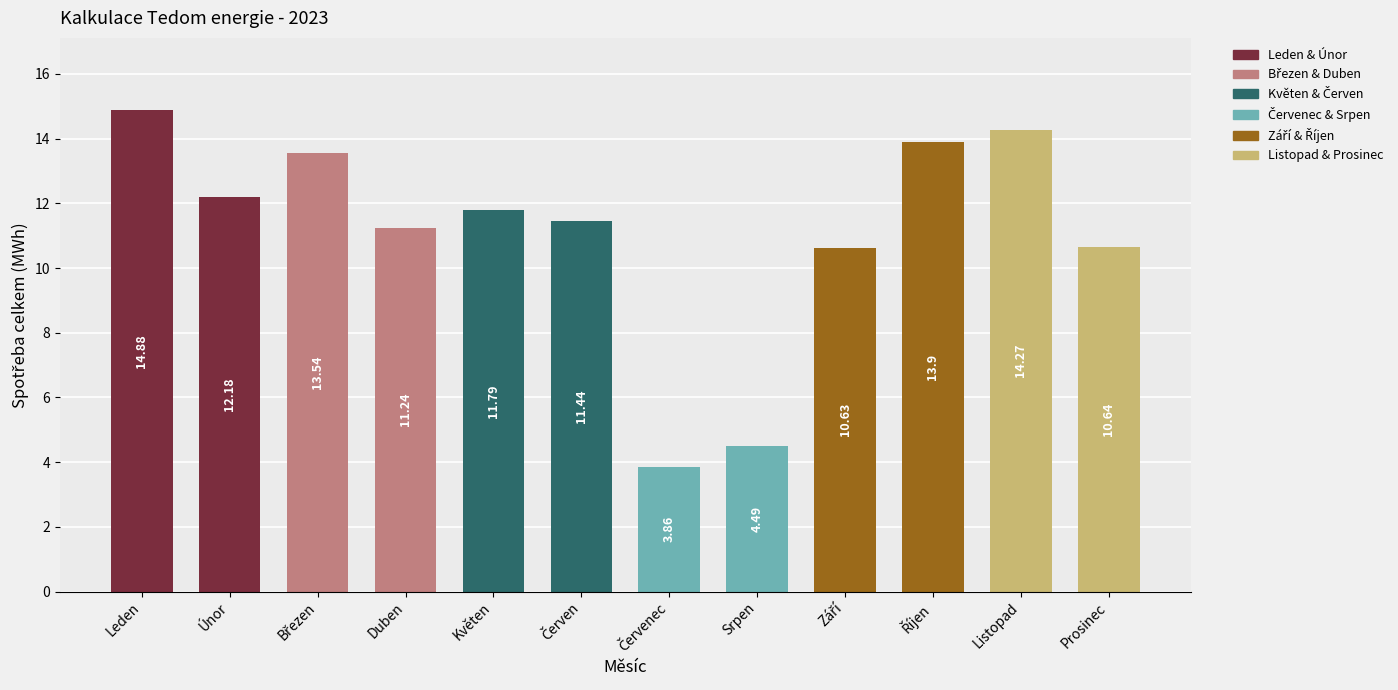

What is the change in value from Leden to Únor?

-2.7